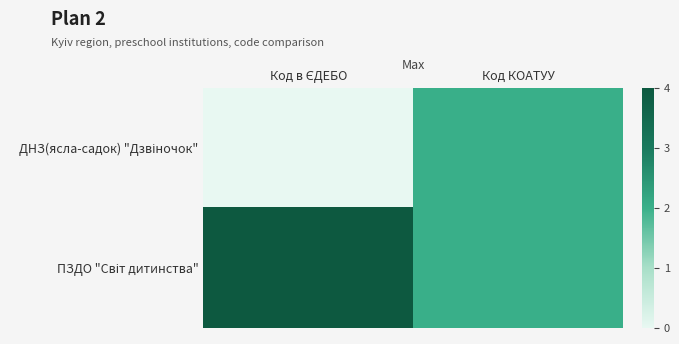

Which series changed the most between Код в ЄДЕБО and Код КОАТУУ?

ДНЗ(ясла-садок) "Дзвіночок"